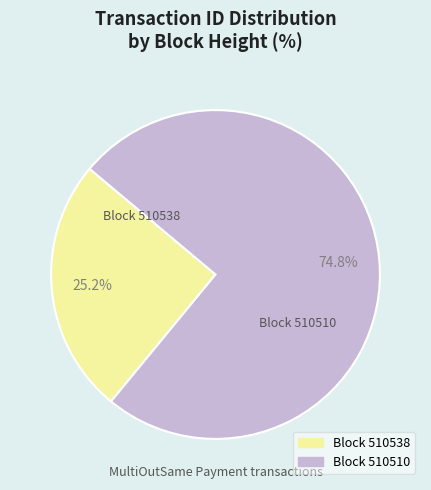

Does any single category account for the majority?

Yes